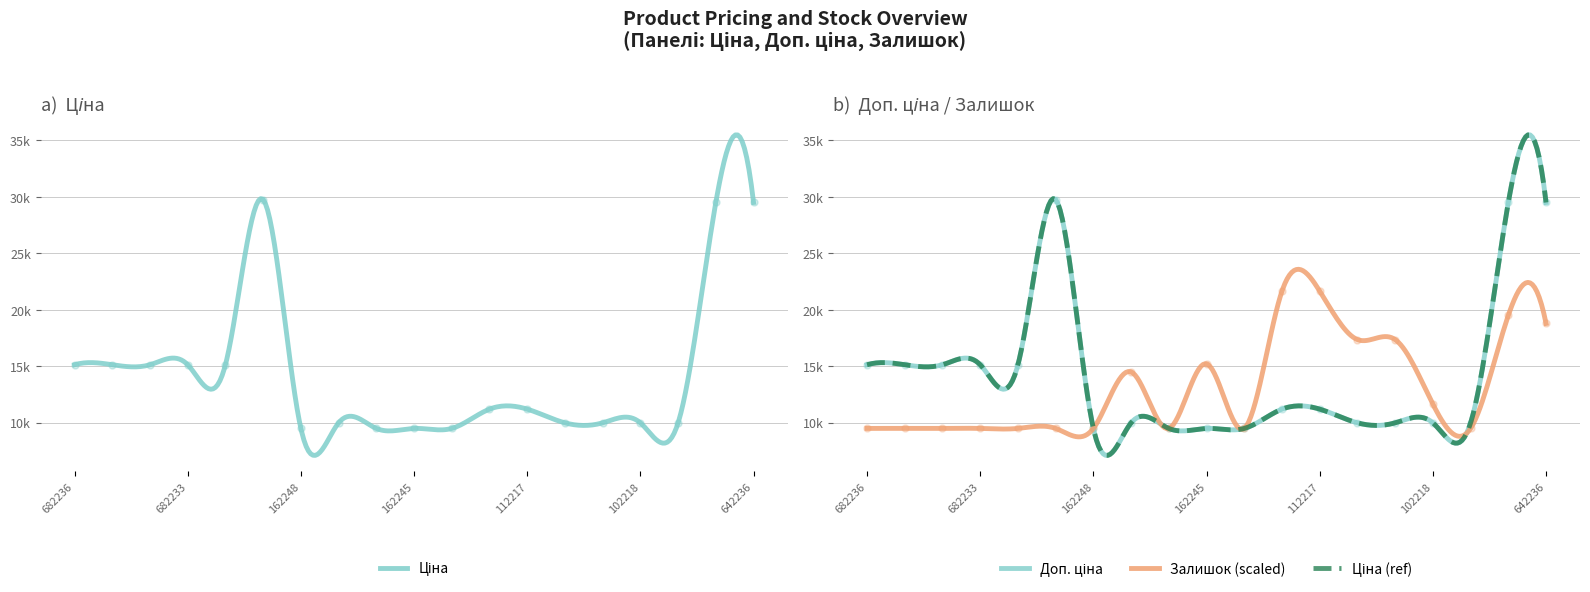

At which category is the sum across all series the highest?

285662232